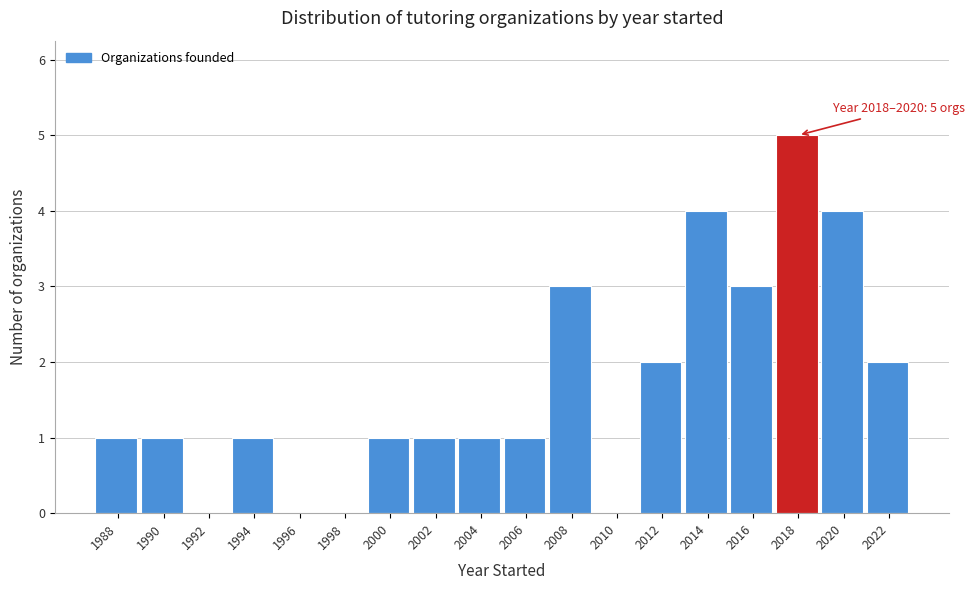

Reading right to left, list all the values displayed in this chart.

2022=2	2020=4	2018=5	2016=3	2014=4	2012=2	2010=0	2008=3	2006=1	2004=1	2002=1	2000=1	1998=0	1996=0	1994=1	1992=0	1990=1	1988=1